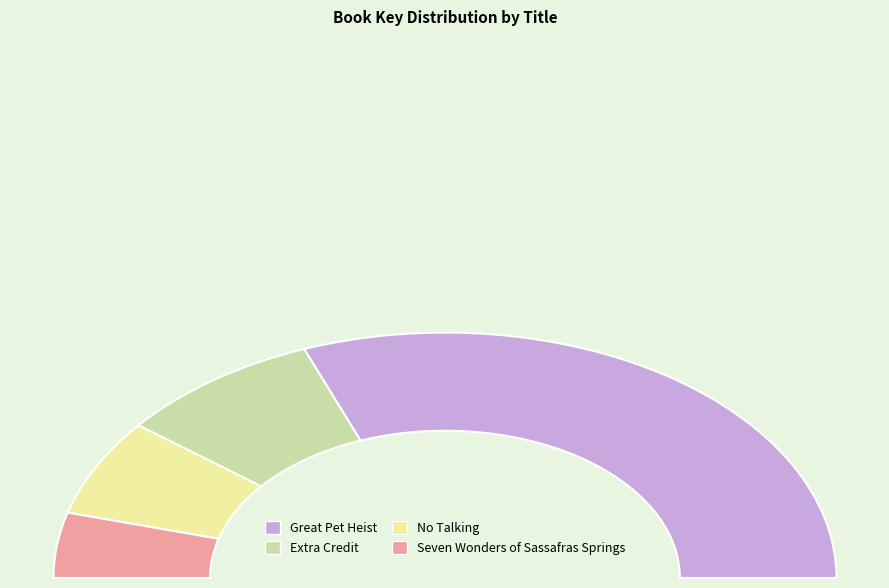

What percentage is NOT represented by No Talking?

87.2%